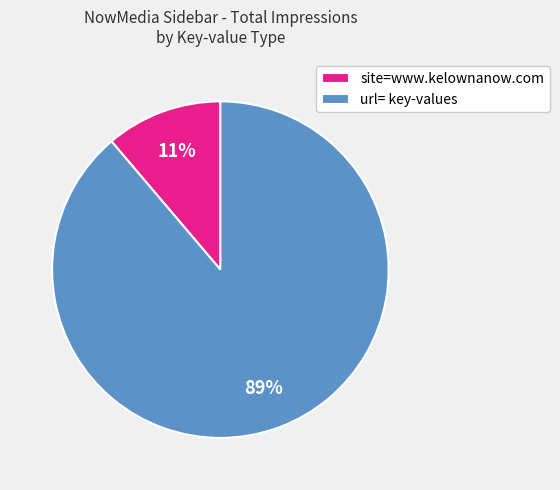

Combined, do site=www.kelownanow.com and url= key-values account for over 50%?

Yes